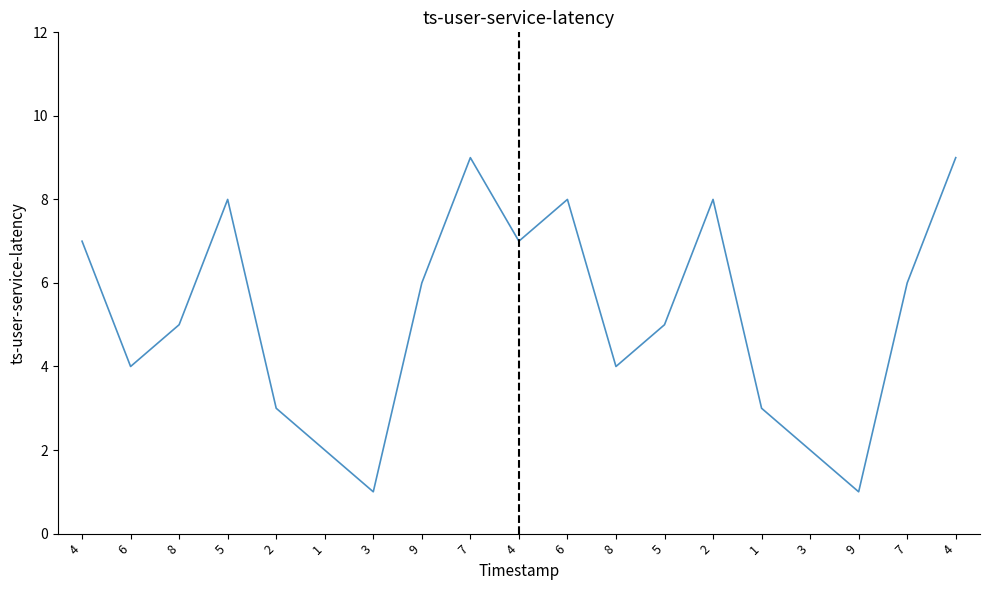

How many lines are shown in the chart?

1